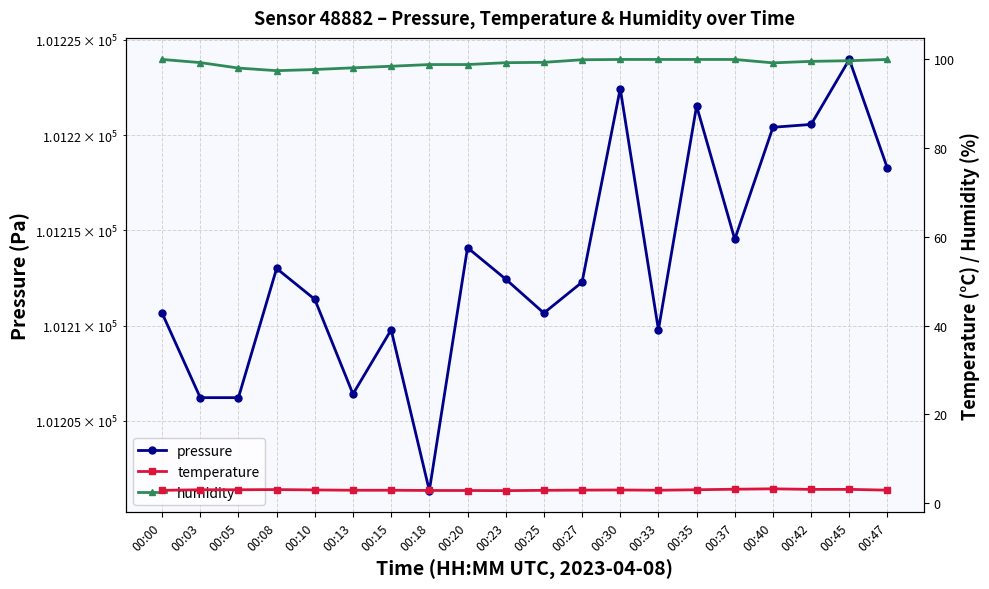

True or false: humidity has a value of 46.5 at 00:42.

False